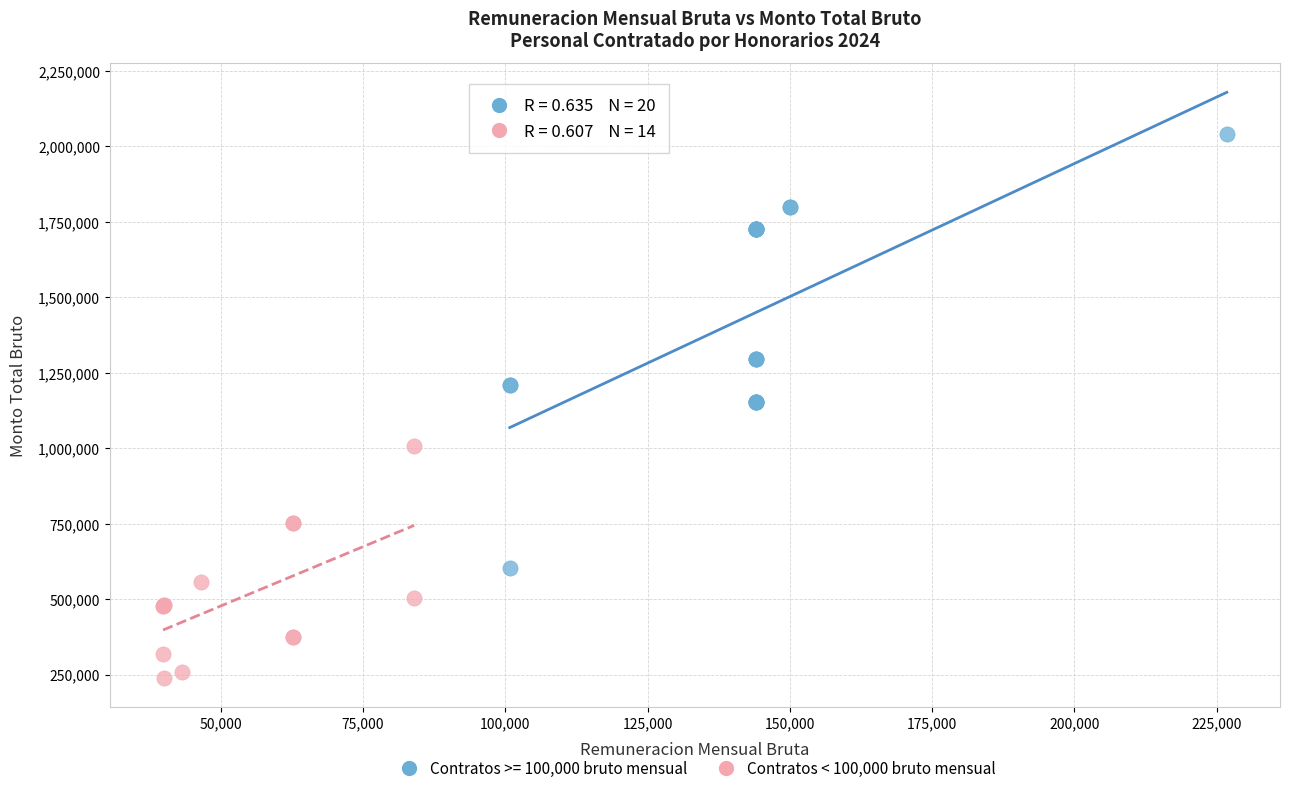

Which series contains the highest Y value?

Contratos >= 100,000 bruto mensual